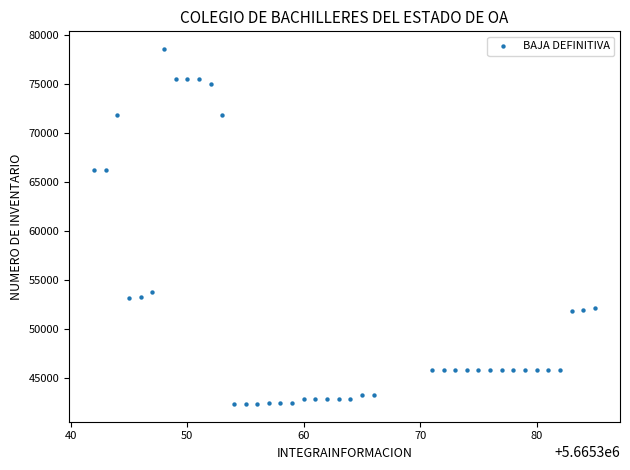

What is the range of X values (max minus min)?

43